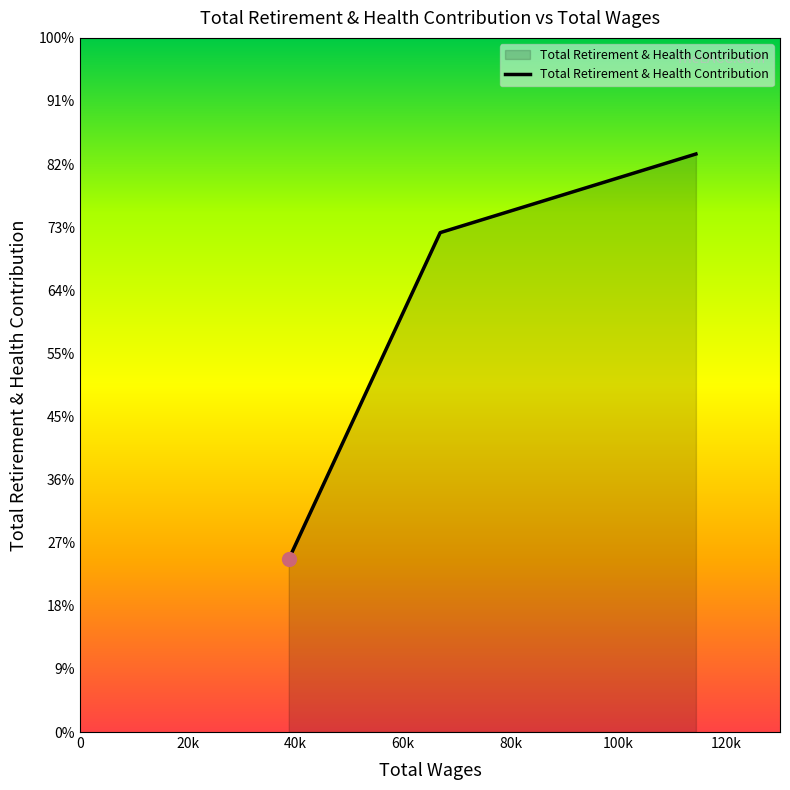

Which category has the lowest value across all series?

38766.0